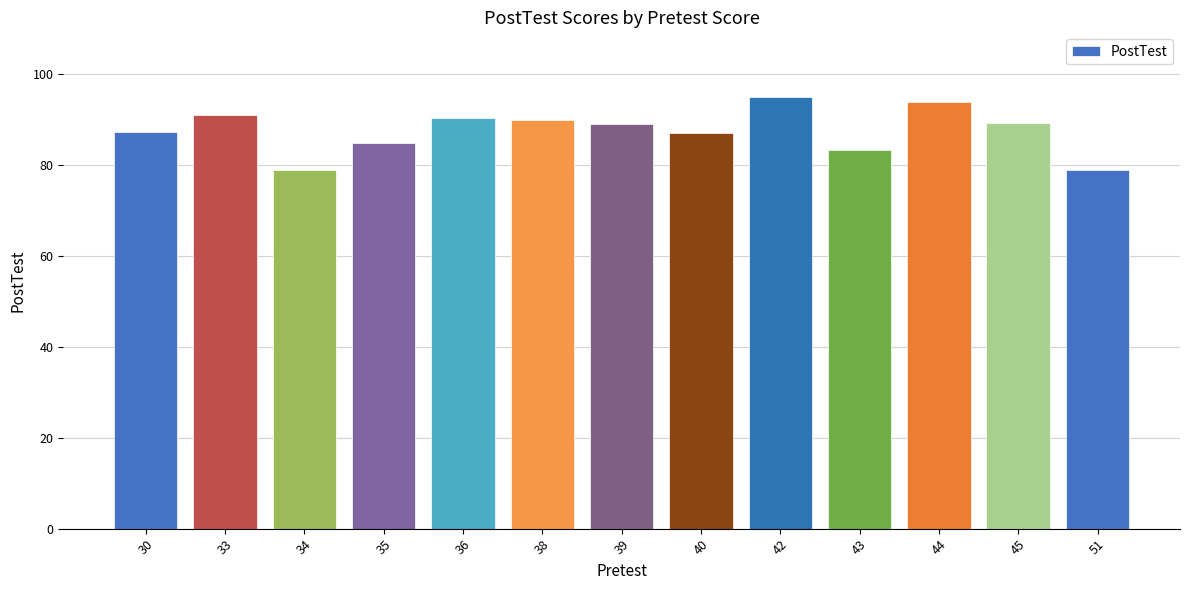

How many data points are less than 89?

6